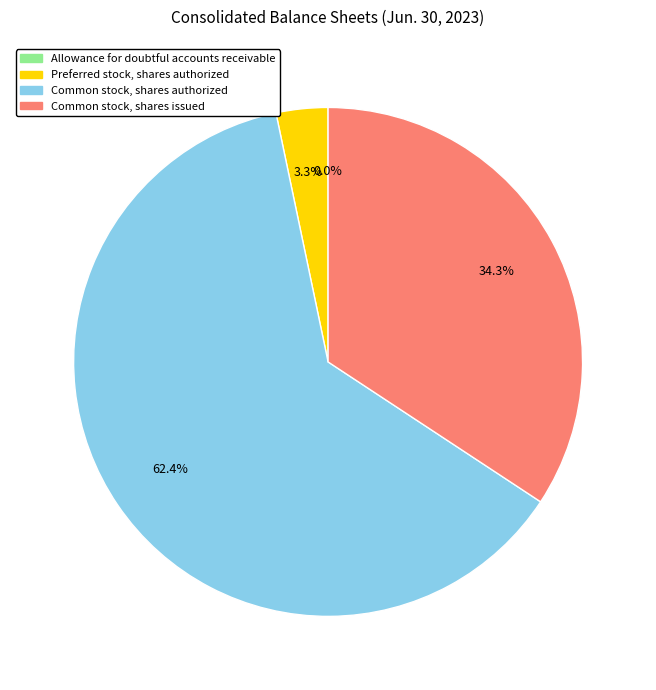

True or false: Common stock, shares issued accounts for 34% of the total.

True